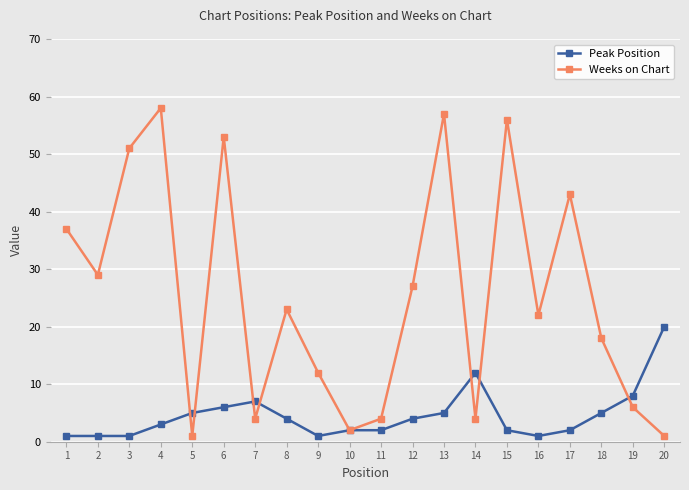

At how many categories does at least one series exceed 40?

6